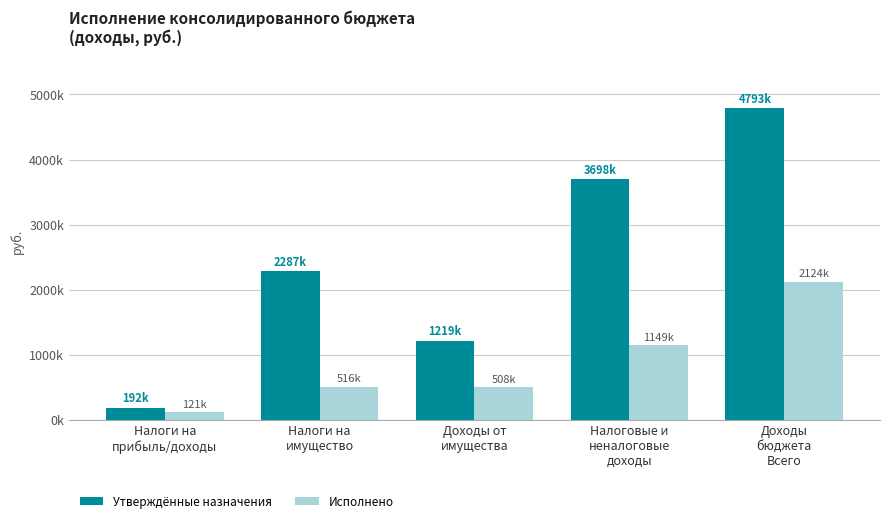

Is the value of Утверждённые назначения at Доходы
бюджета
Всего greater than the value of Исполнено at Доходы от
имущества?

Yes